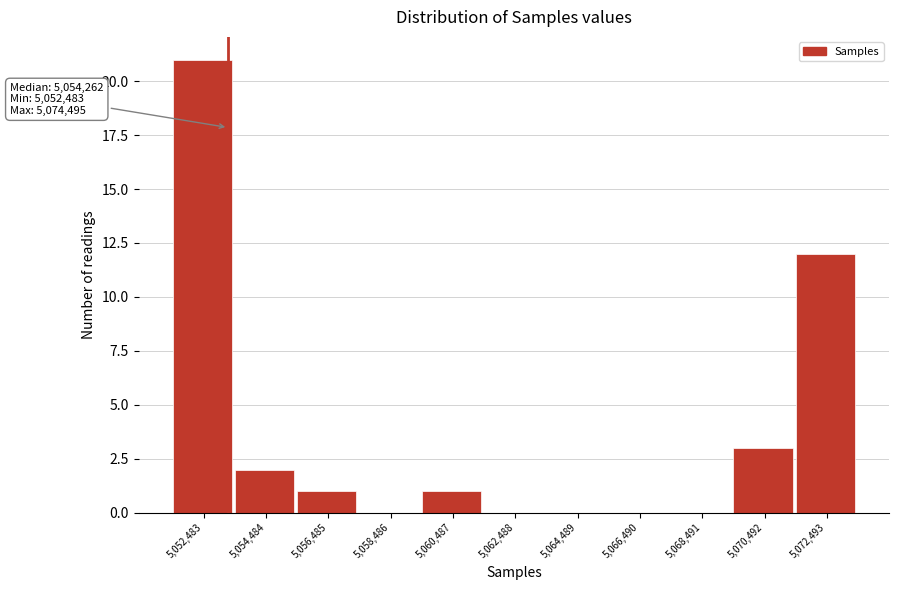

Reading left to right, what are all the values shown in this chart?

5,052,483=21	5,054,484=2	5,056,485=1	5,058,486=0	5,060,487=1	5,062,488=0	5,064,489=0	5,066,490=0	5,068,491=0	5,070,492=3	5,072,493=12